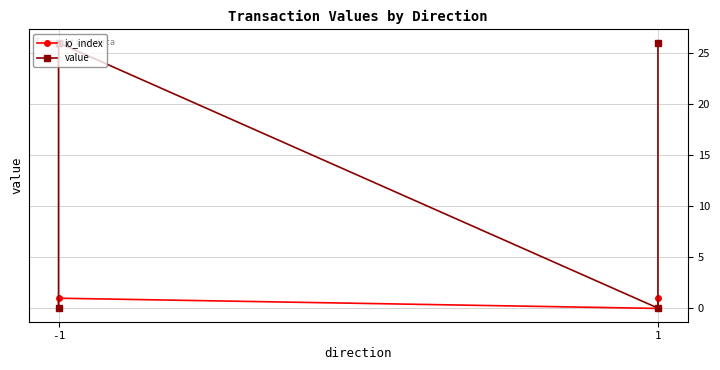

What is the difference between the maximum and minimum values in the io_index series?

1.0